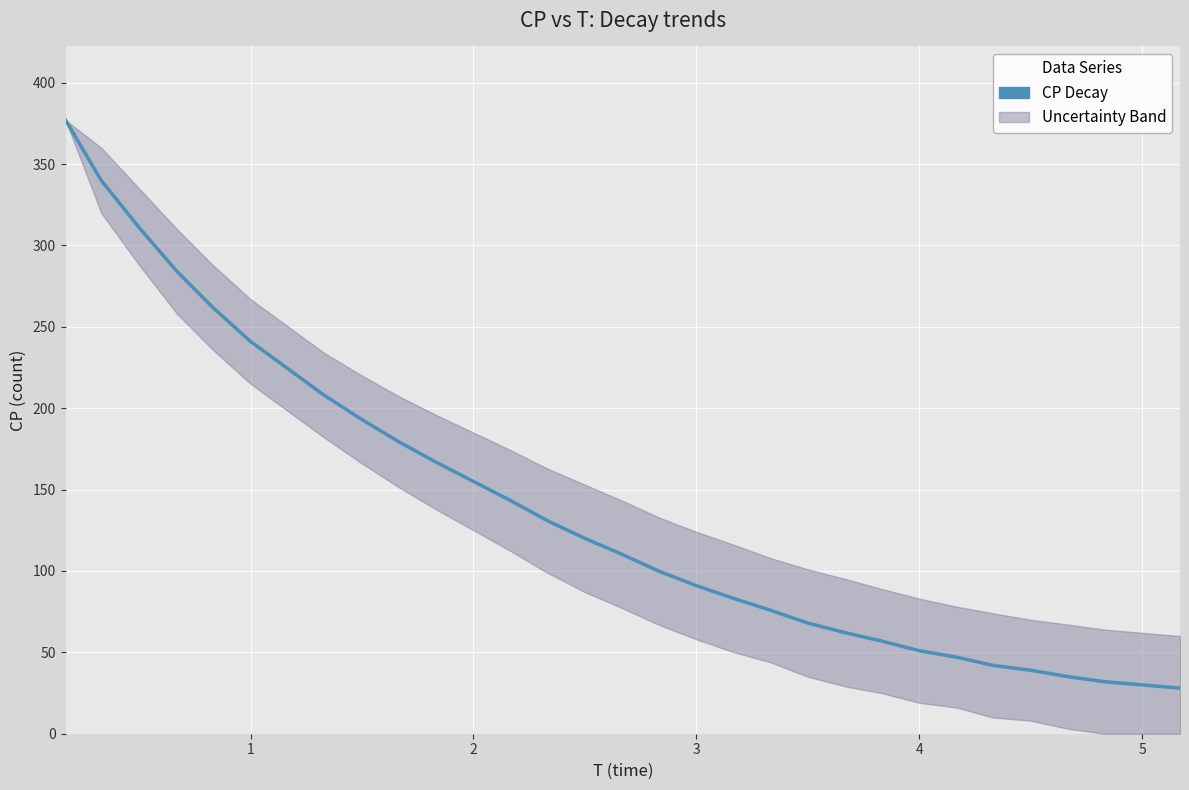

What is the value of the 31st point from the left?

28